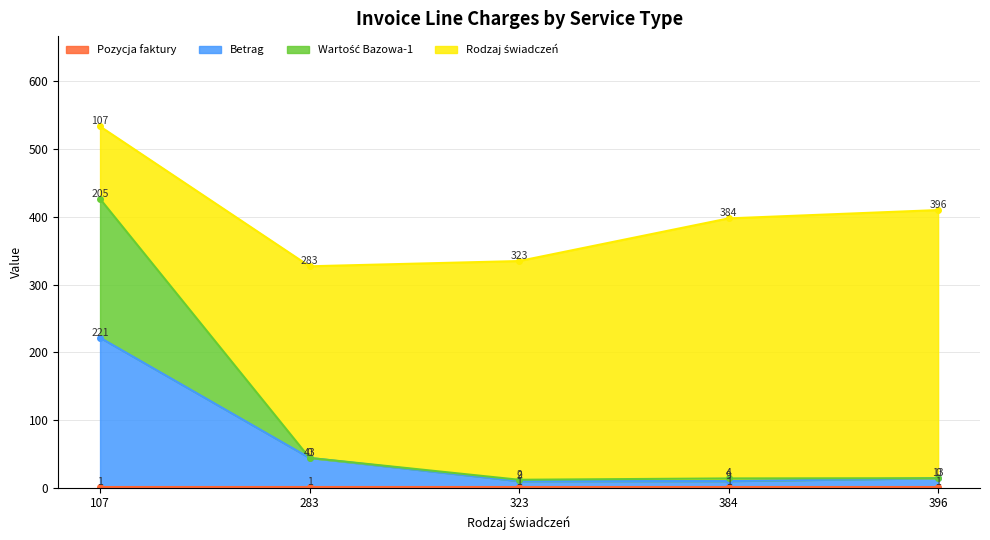

At which label does Betrag first exceed 14?

107